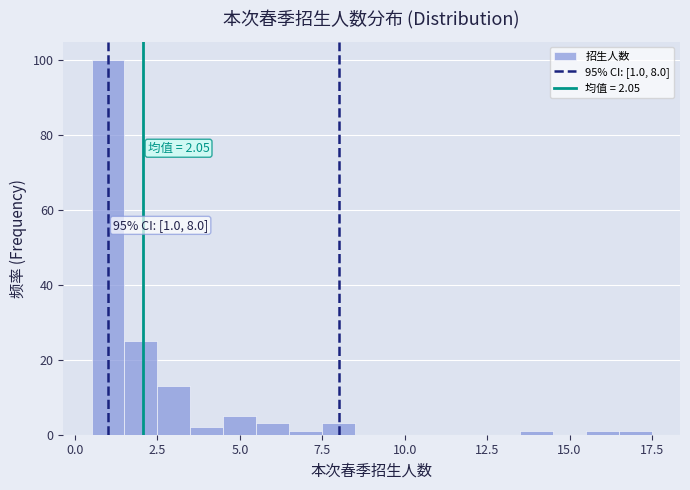

Read against the x-axis, roughly where is the centre of the tallest bar?

1.0